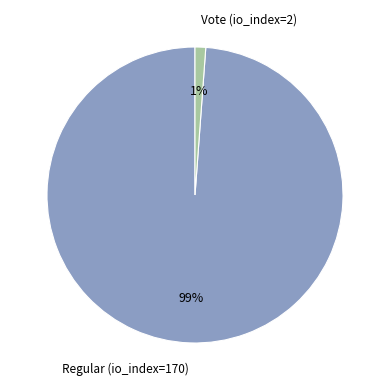

Rank the categories by value from highest to lowest.

Regular (io_index=170), Vote (io_index=2)